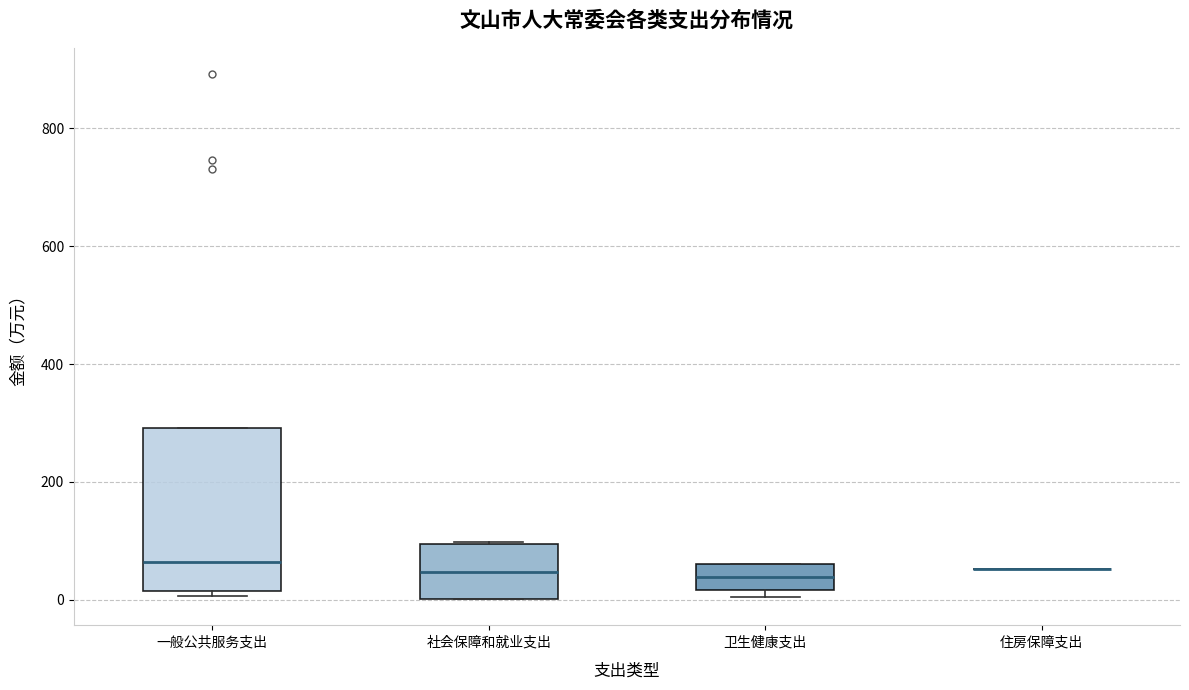

Where is the upper edge of the box for 卫生健康支出 on the y-axis? The values are not printed on the chart, so give them approximately, as read against the axis.

60